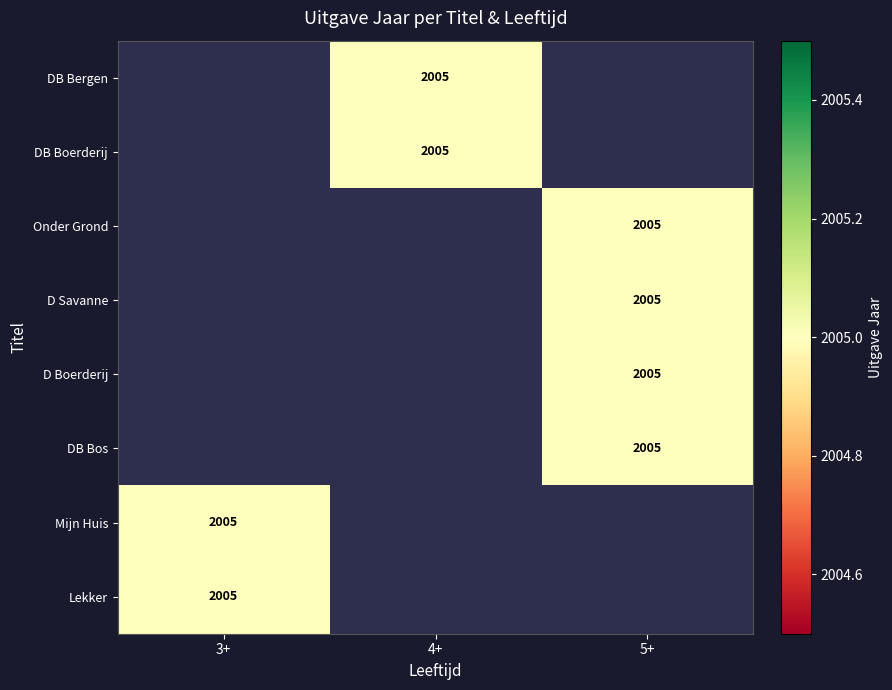

Count the number of categories in the chart.

3